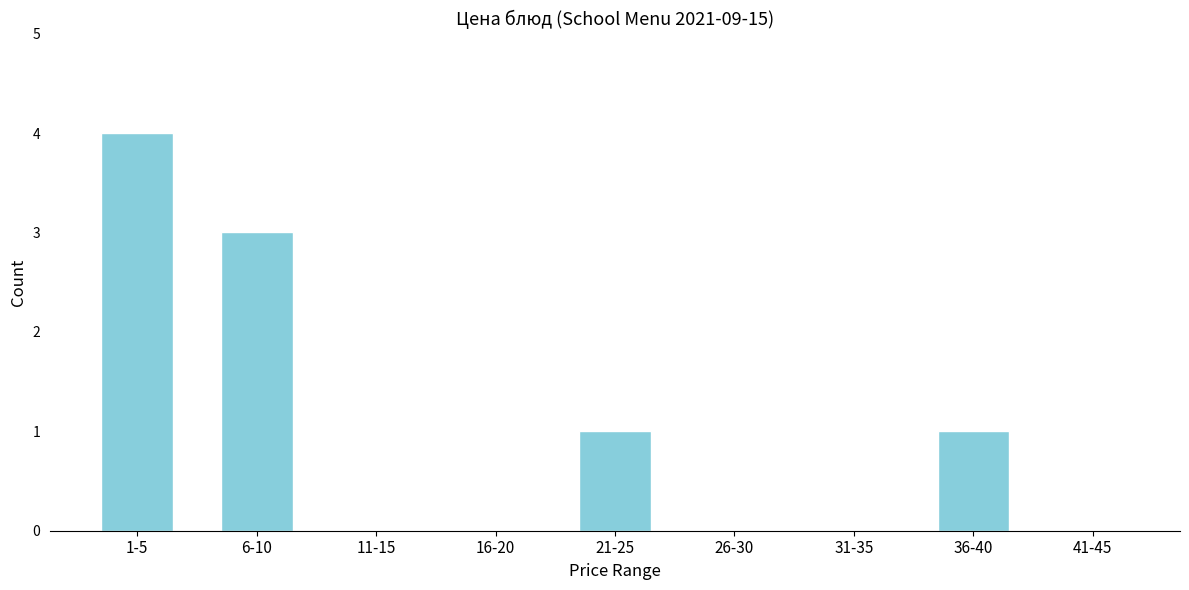

Reading left to right, list all the values displayed in this chart.

1-5=4	6-10=3	11-15=0	16-20=0	21-25=1	26-30=0	31-35=0	36-40=1	41-45=0